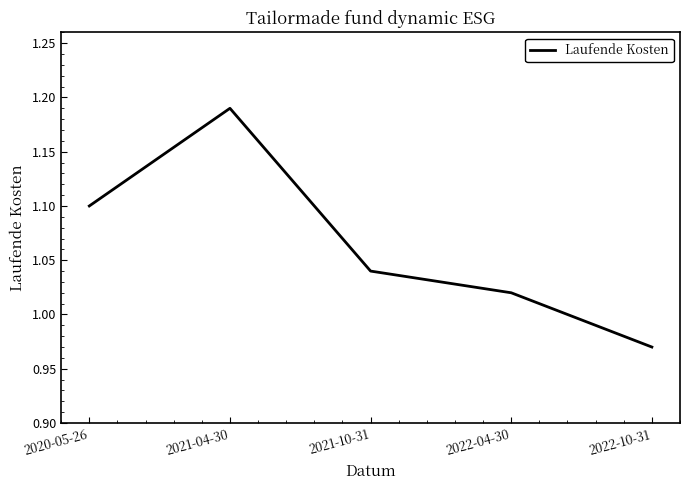

What is the approximate value at 2020-05-26?

1.1